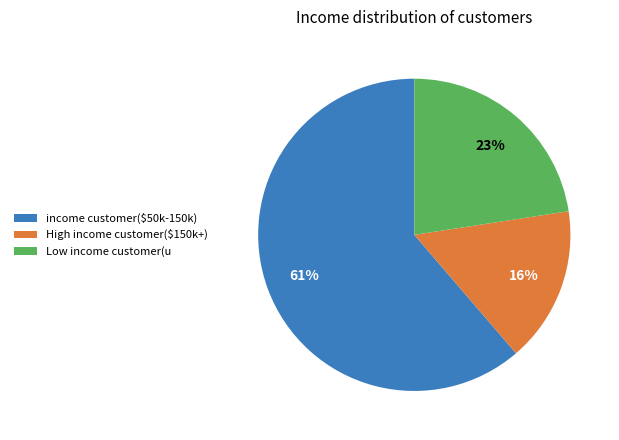

How many slices are in this pie chart?

3